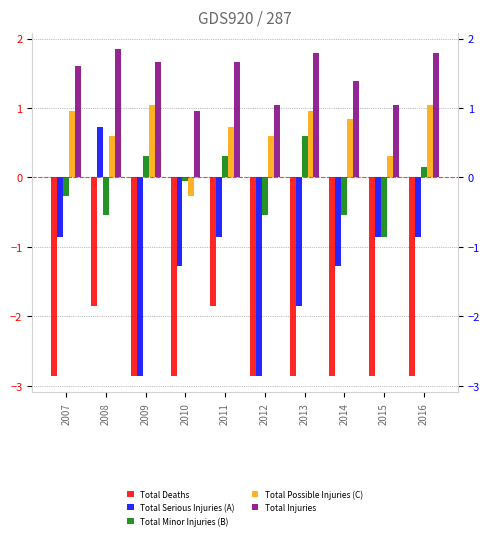

At which category is the sum across all series the highest?

2008